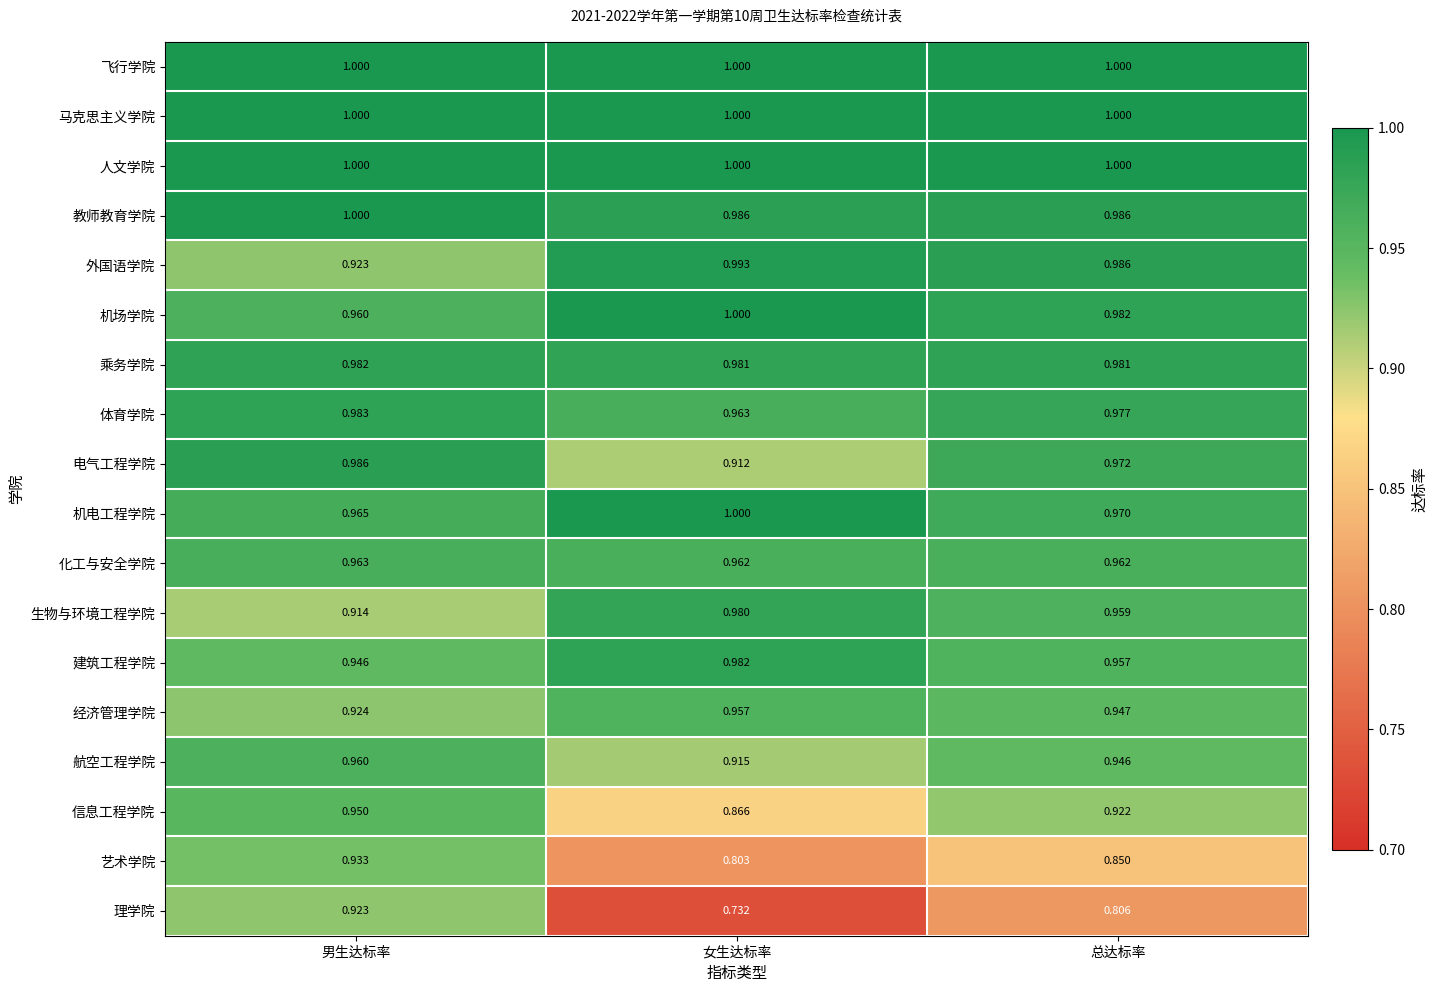

Between 男生达标率 and 总达标率, which series saw the biggest shift?

理学院